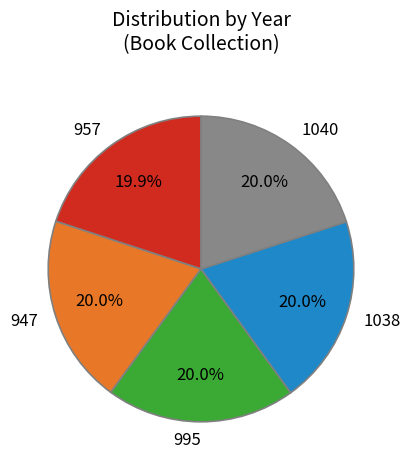

How many segments does this pie chart have?

5